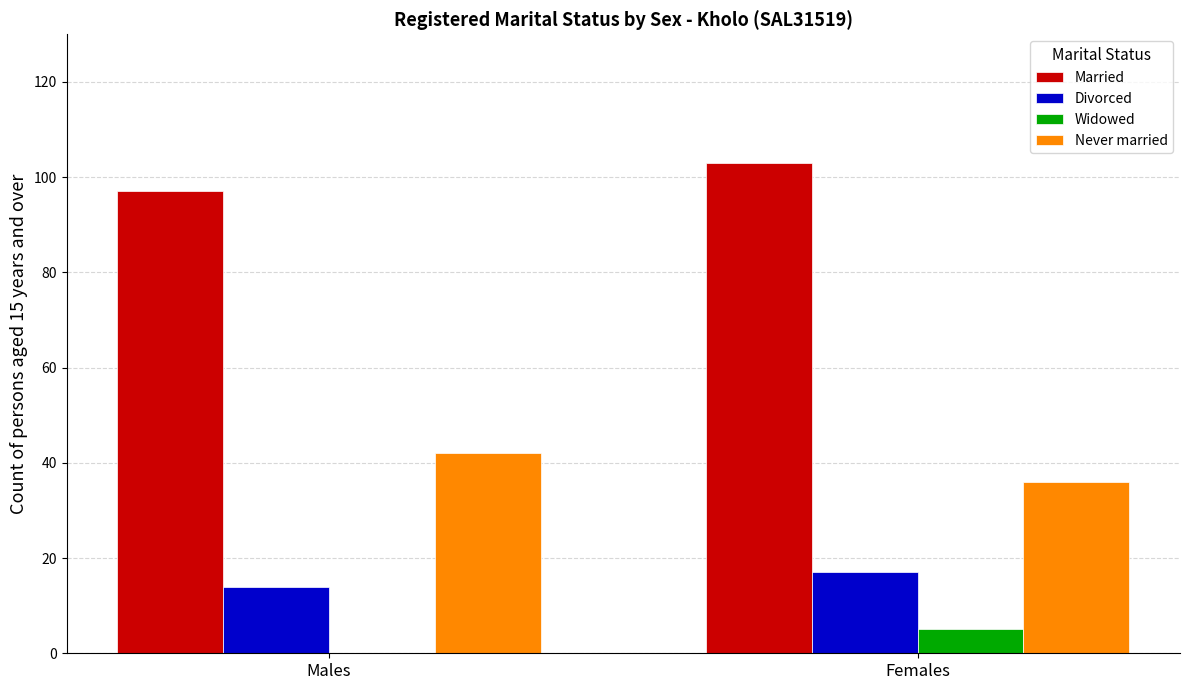

Is the value of Married at Males greater than the value of Divorced at Females?

Yes